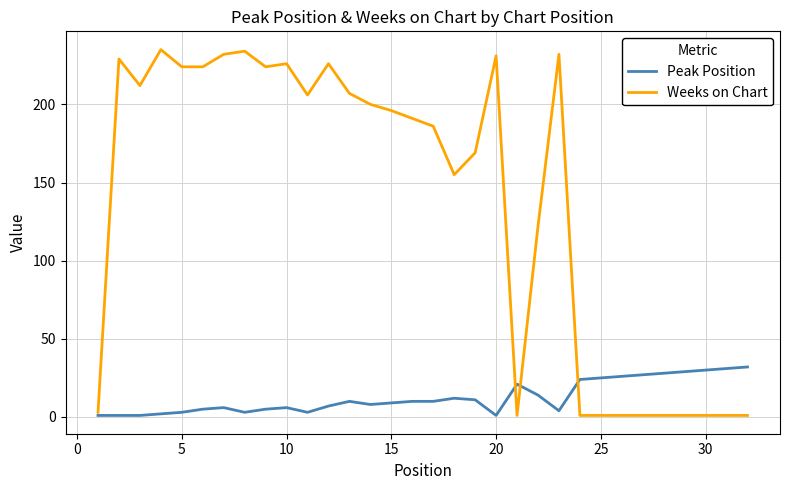

List the series in order of their overall mean, highest first.

Weeks on Chart, Peak Position